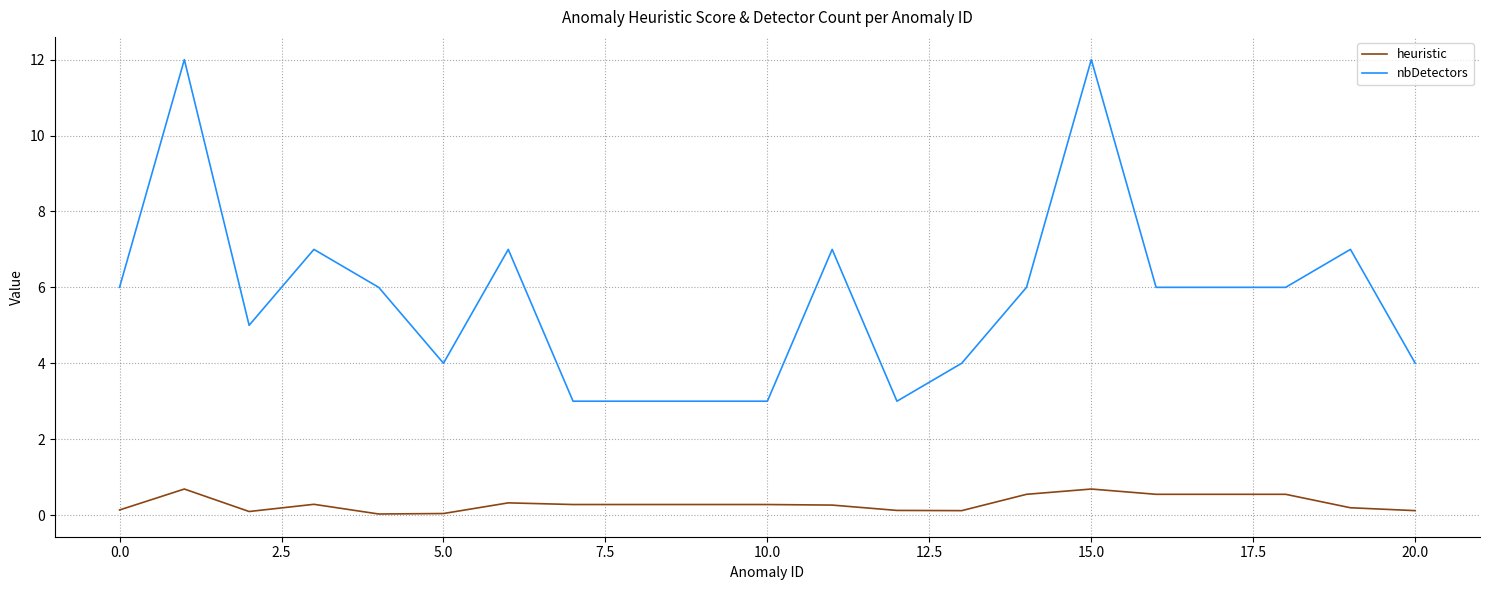

What is the difference between the maximum and minimum values in the nbDetectors series?

9.0